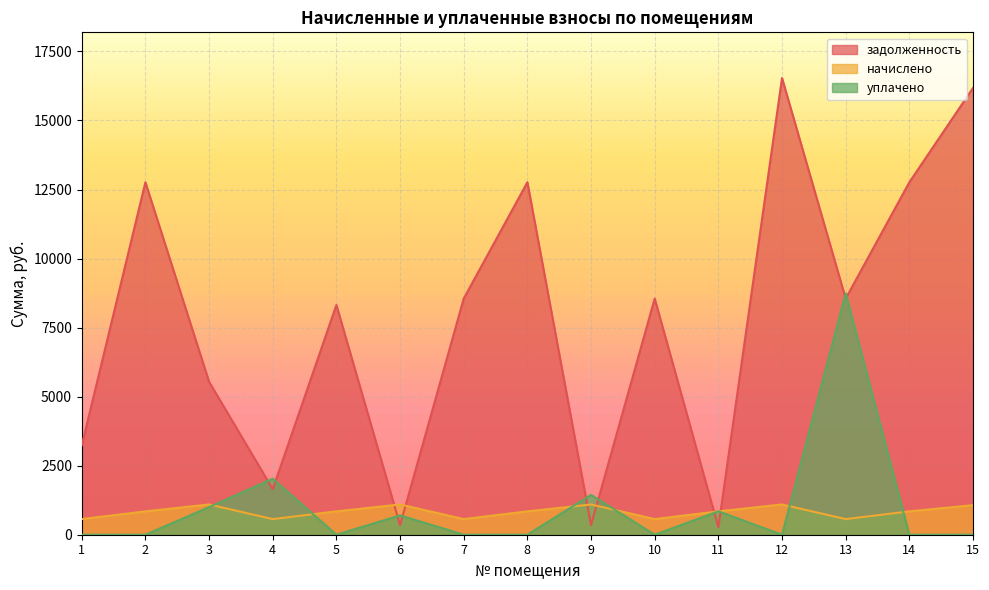

In уплачено, how many points are lower than both neighbors (excluding endpoints)?

3